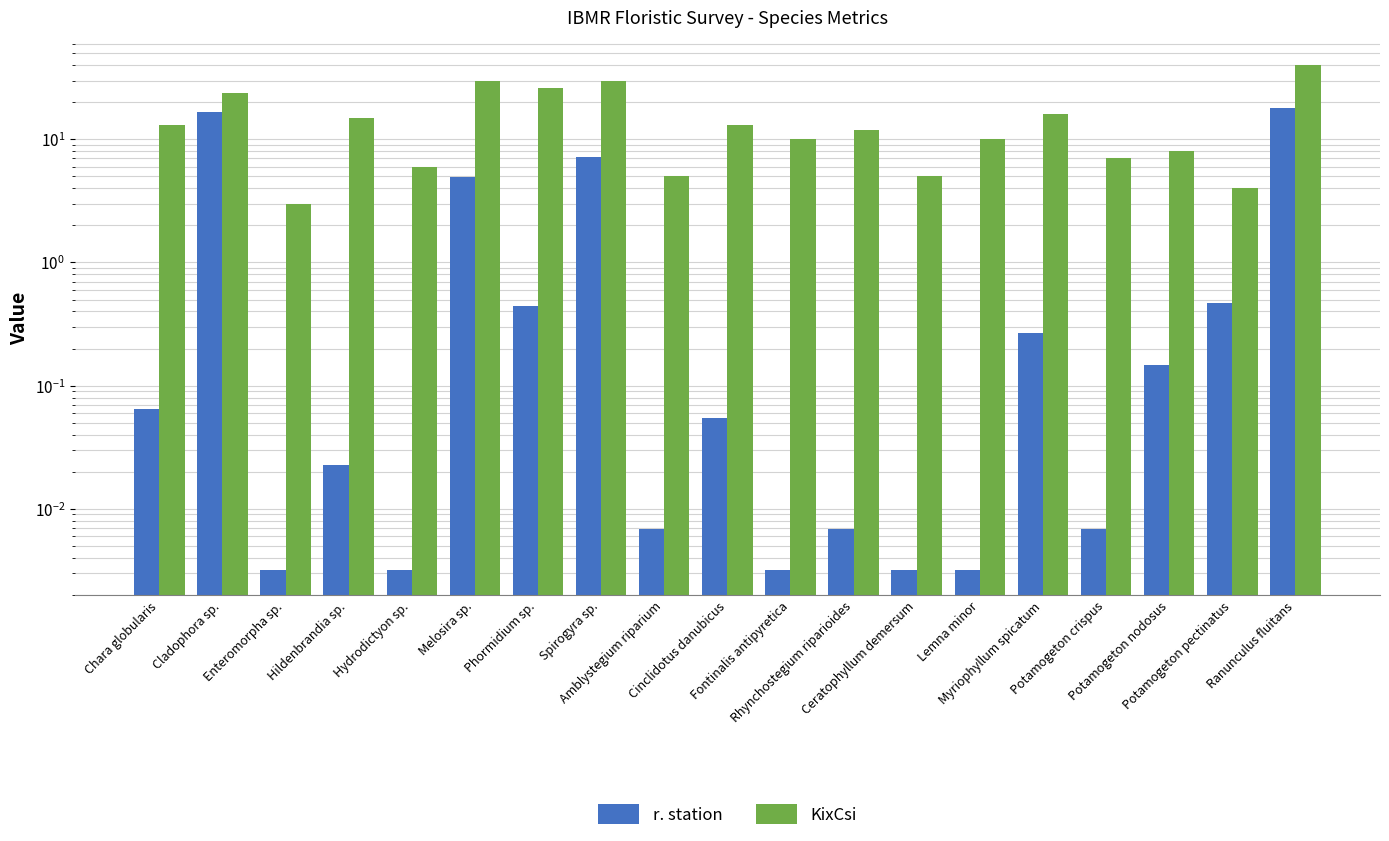

List the series in order of their overall mean, lowest first.

r. station, KixCsi